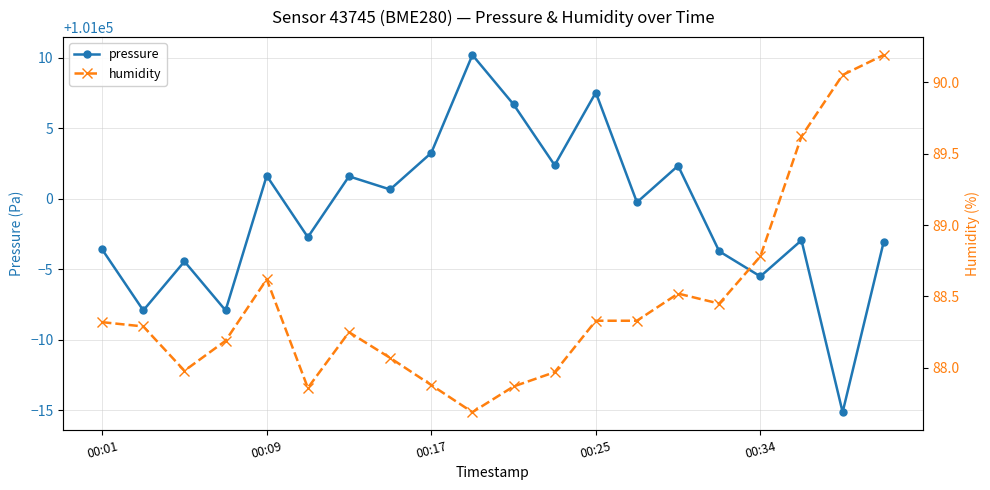

How many data points in humidity are less than 88?

6